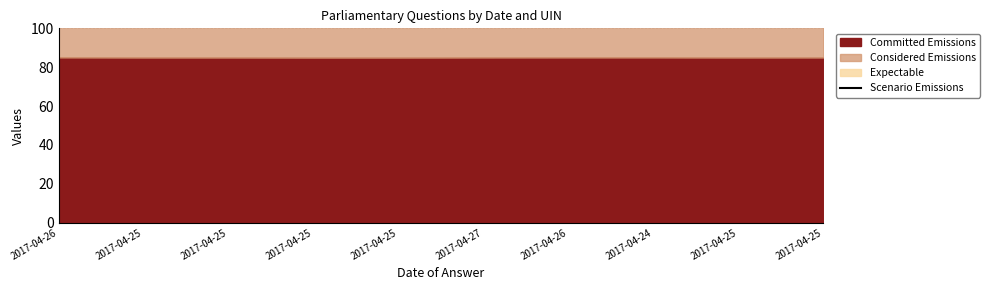

The chart shows a value of 159.7 at 2017-04-26. True or false?

False